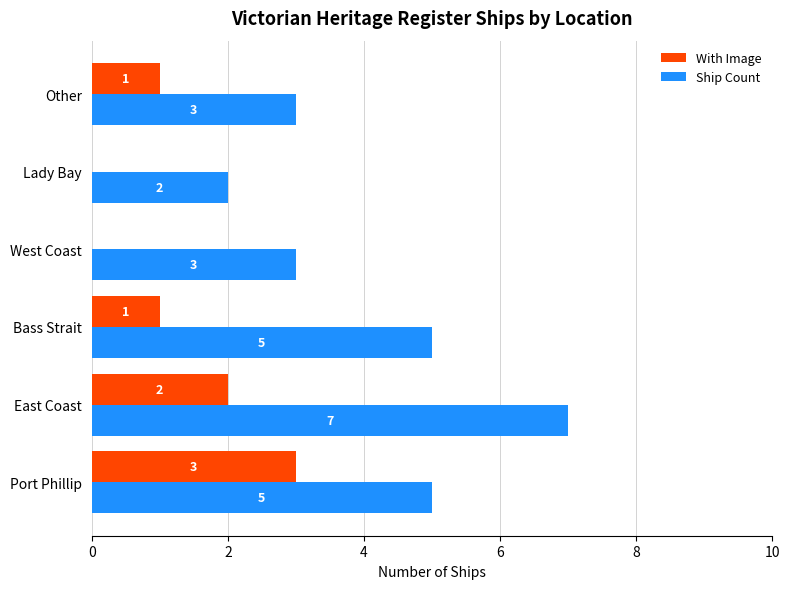

True or false: With Image has a value of -2 at Lady Bay.

False